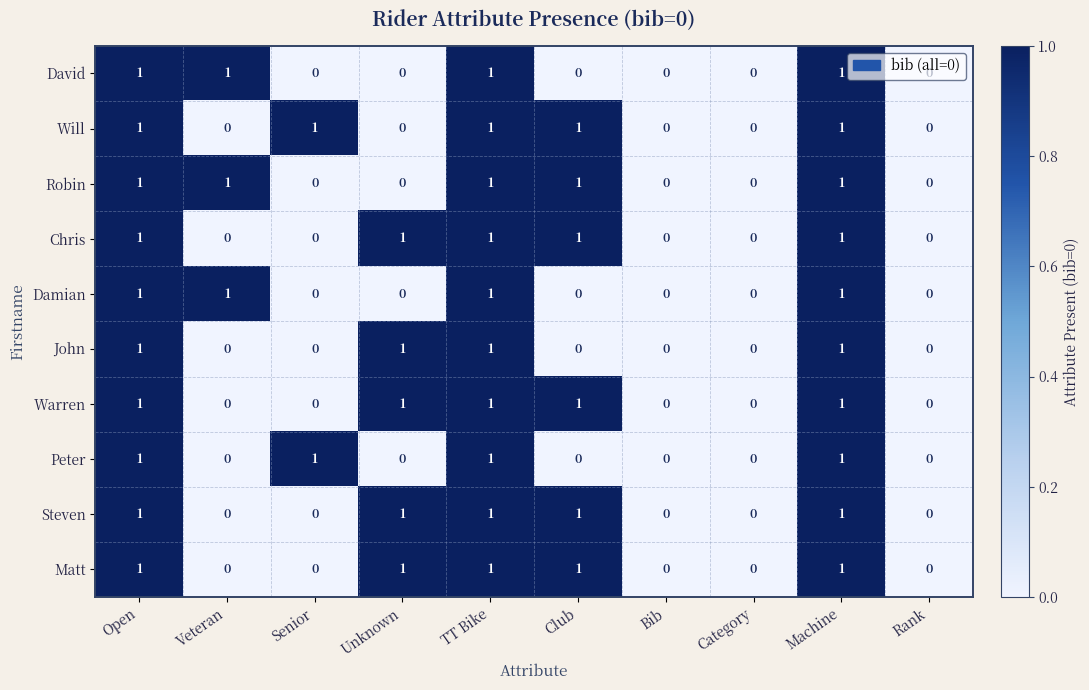

Count the number of data series in this chart.

10